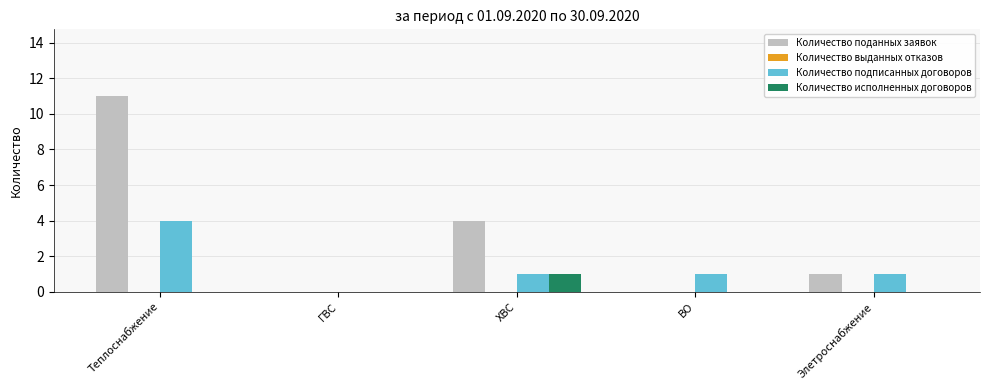

What is the spread (max minus min) of values at ХВС?

3